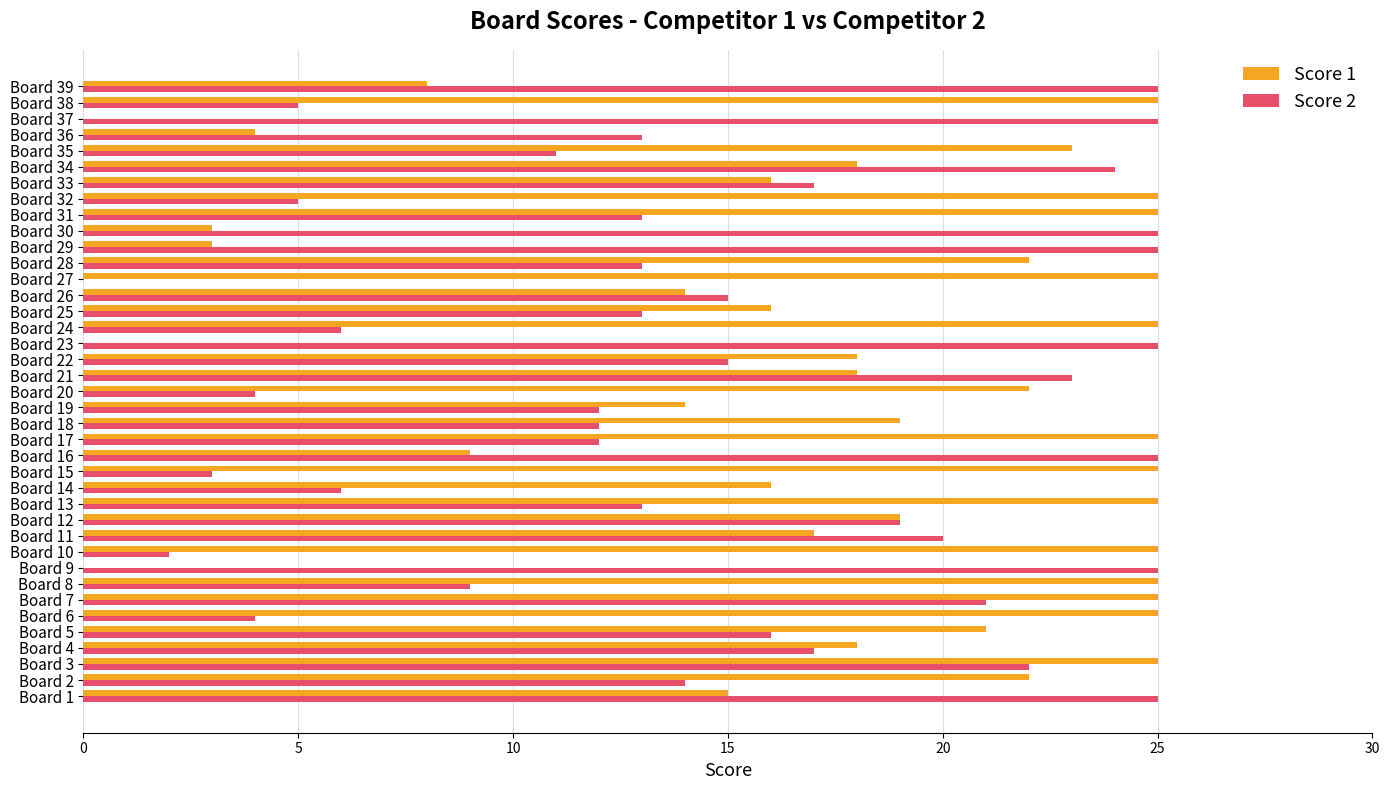

What is the maximum value shown in the chart?

25